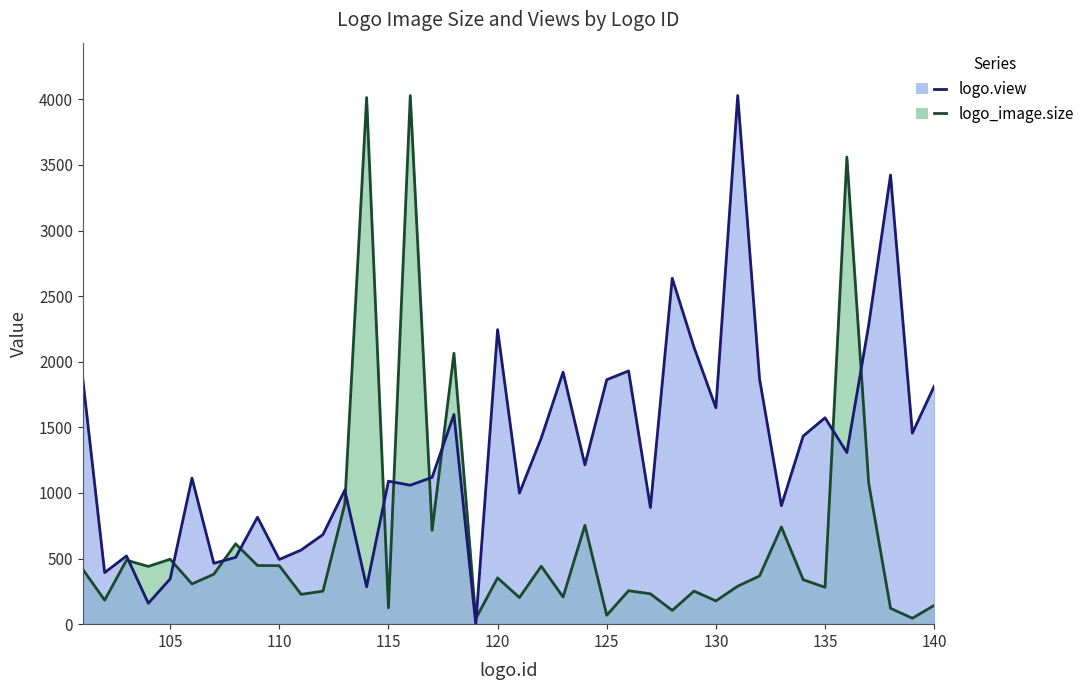

Between 103 and 104, which series saw the biggest shift?

logo.view